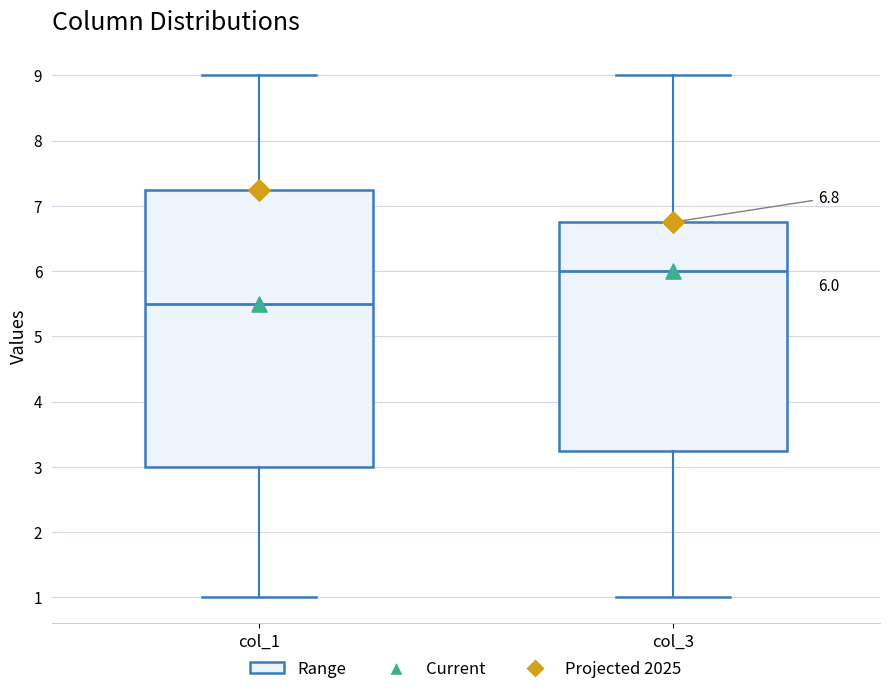

Which box is the tallest, from its lower edge to its upper edge?

col_1